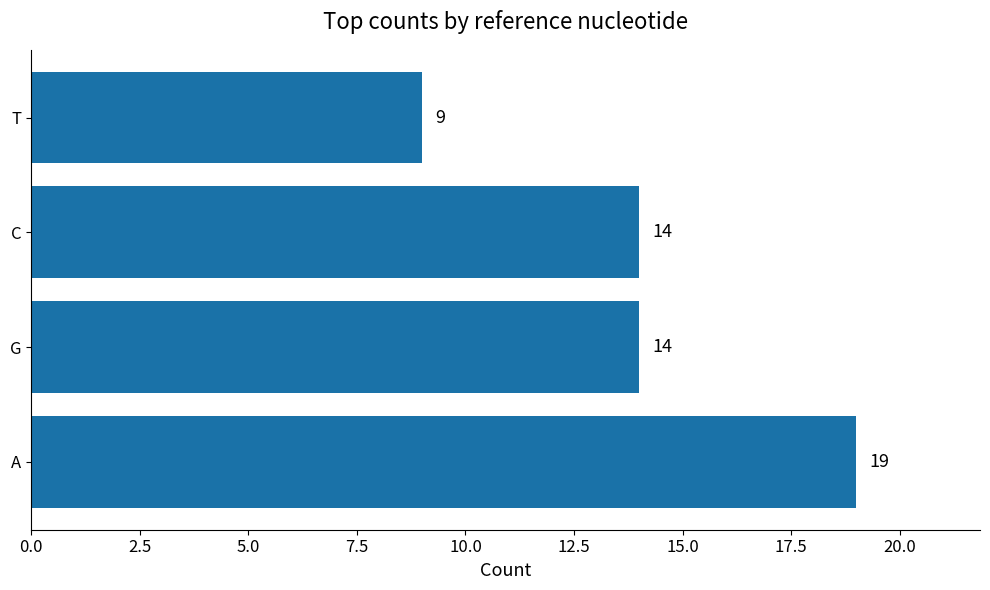

The value at T is 9. True or false?

True